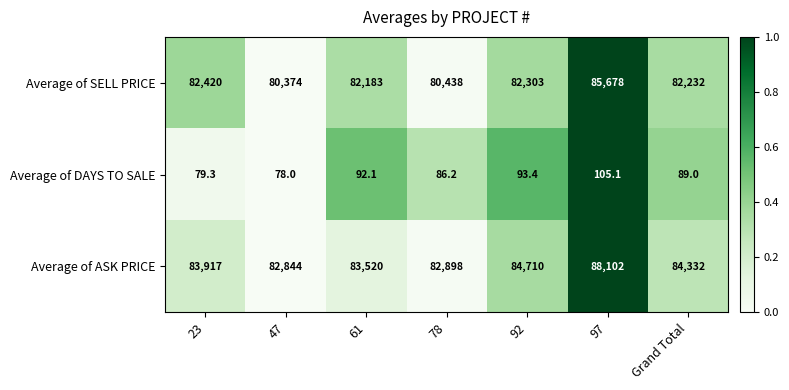

What is the sum of the Average of DAYS TO SALE values at 92 and 61?

185.5